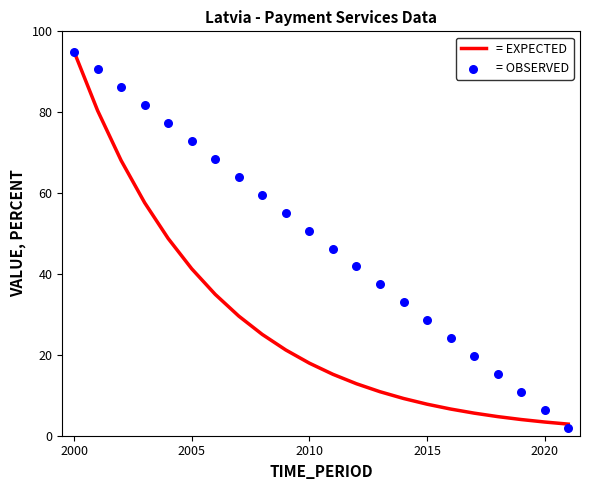

Which series reaches the minimum Y coordinate?

= OBSERVED